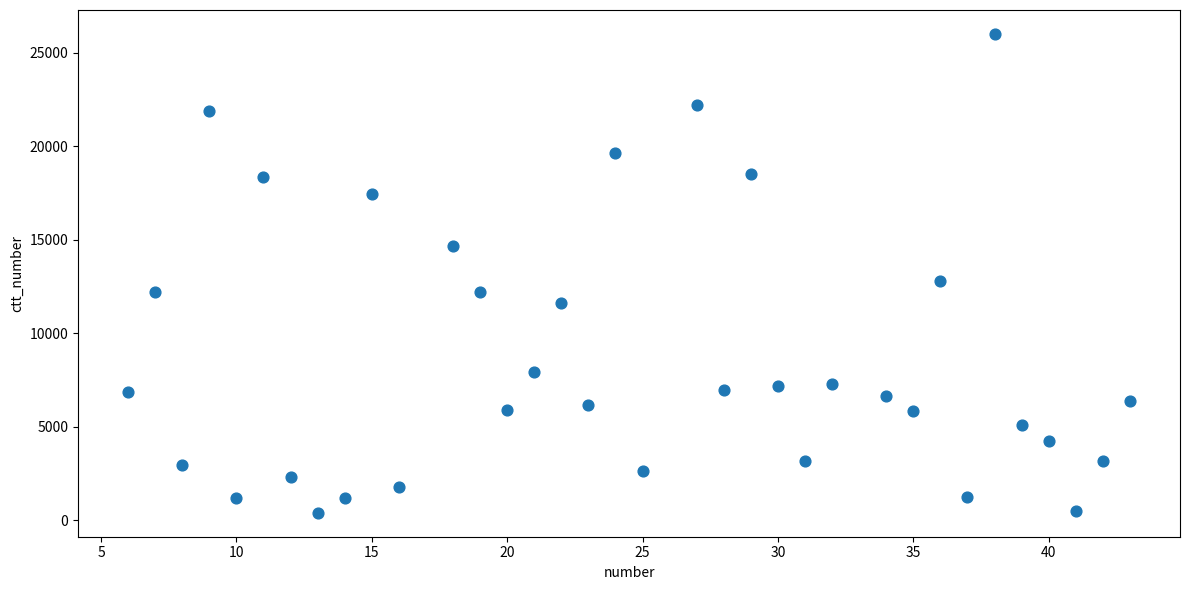

What Y value in the scatter plot is closest to 13210?

12814